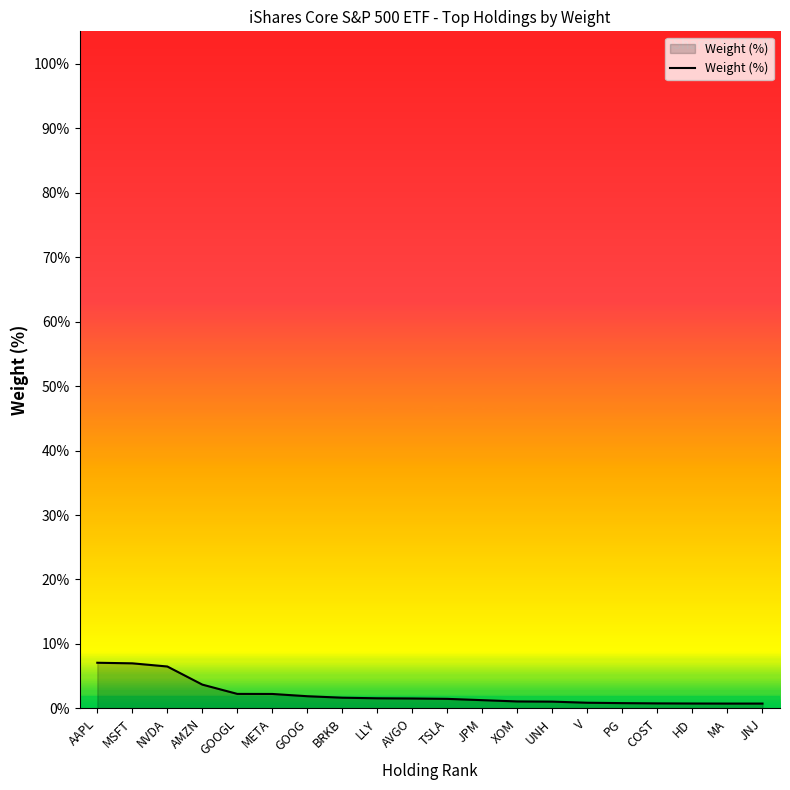

Does the chart display data point markers on the line(s)?

No